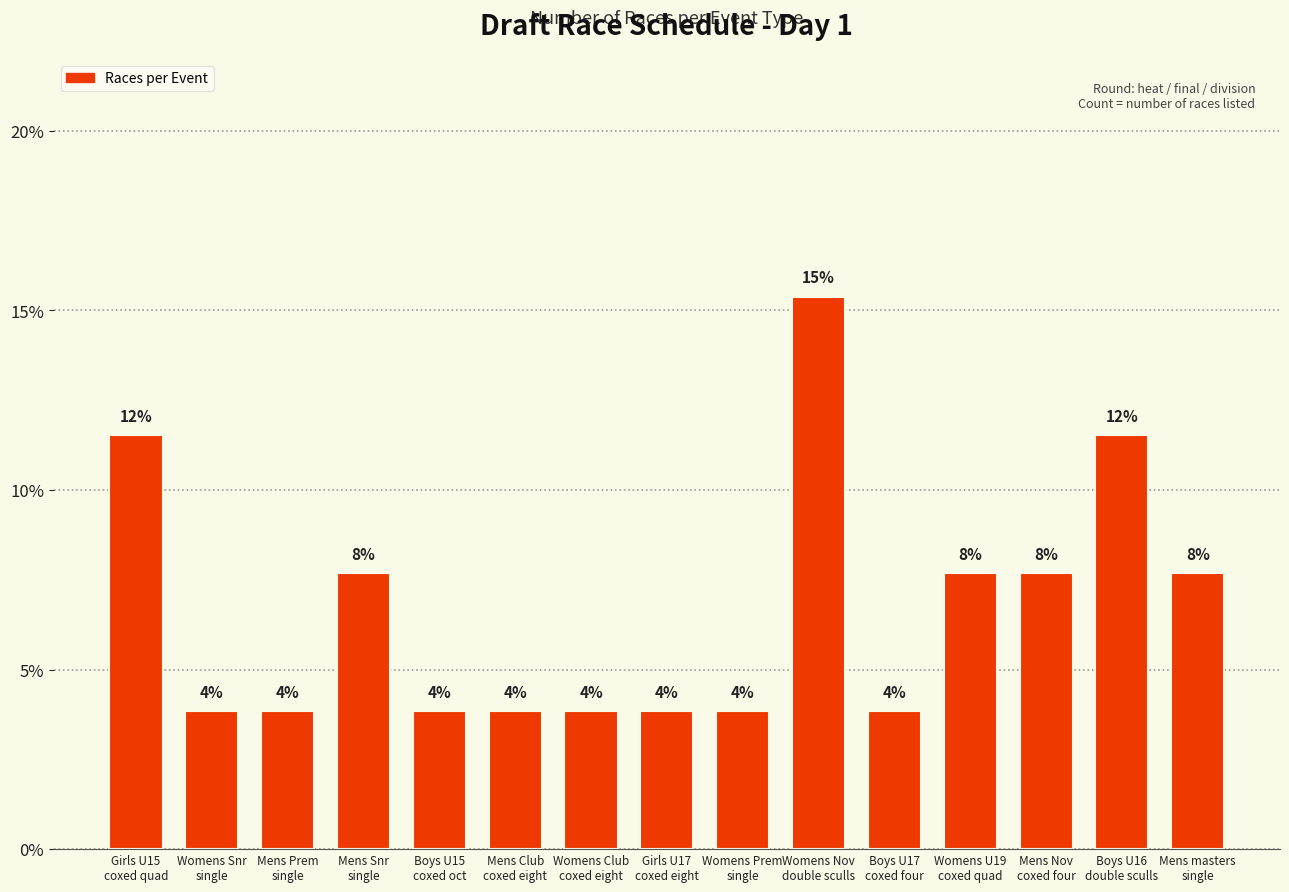

Reading left to right, extract all data points from this chart.

11.5	3.8	3.8	7.7	3.8	3.8	3.8	3.8	3.8	15.4	3.8	7.7	7.7	11.5	7.7